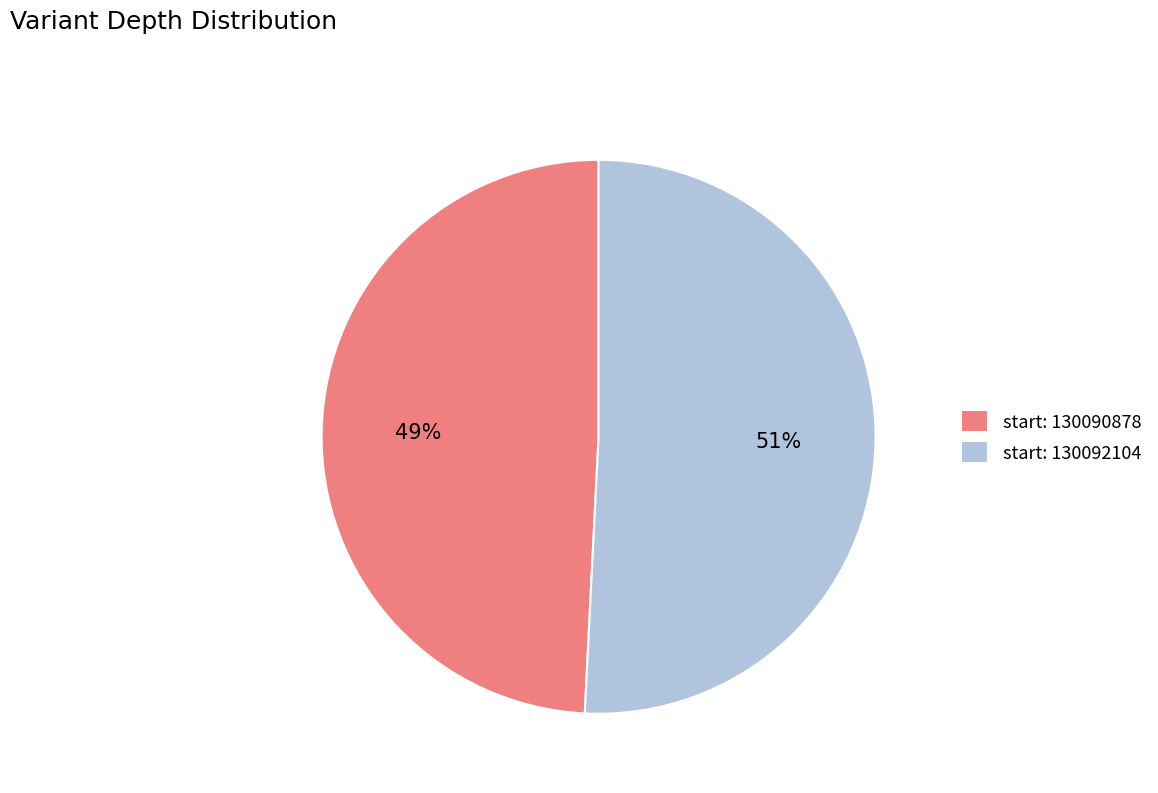

Is there a majority slice in this chart?

Yes